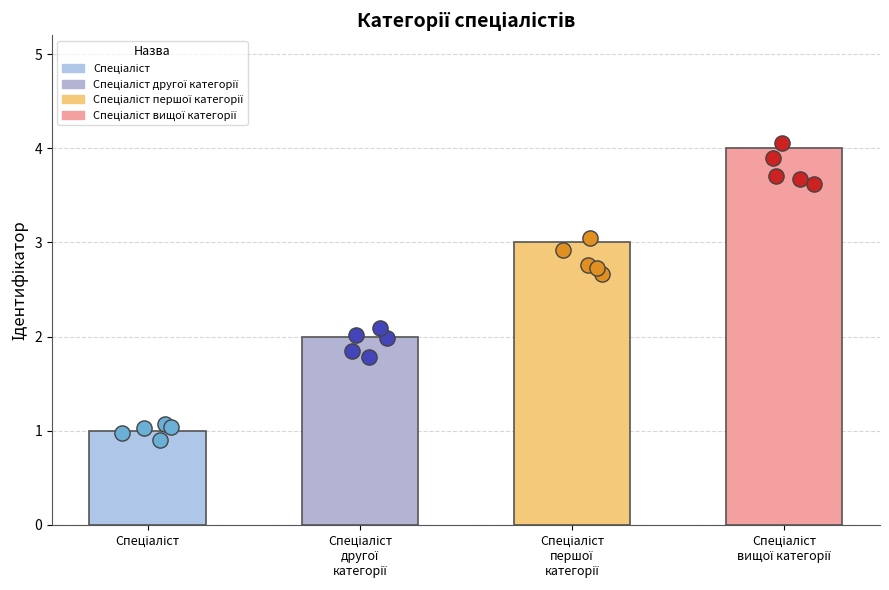

What is the change in value from Спеціаліст to Спеціаліст
першої
категорії?

+2